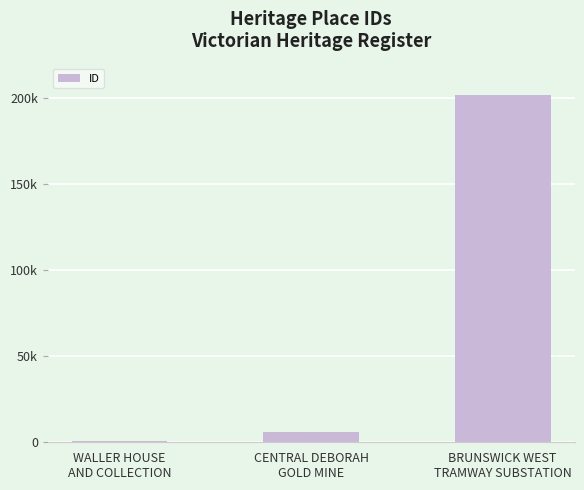

What is the change in value from WALLER HOUSE
AND COLLECTION to BRUNSWICK WEST
TRAMWAY SUBSTATION?

+201174